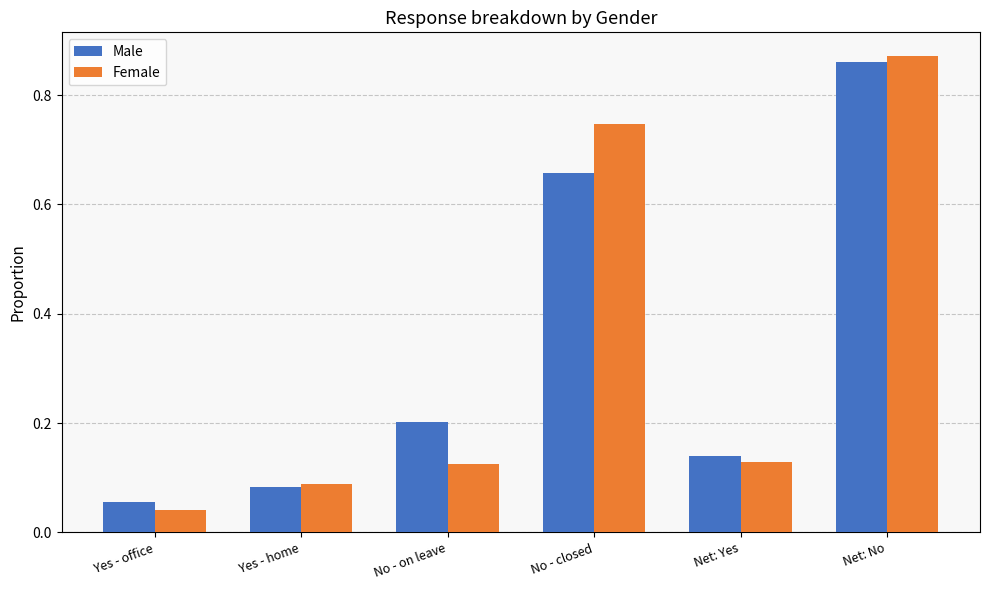

How many series are shown in this chart?

2